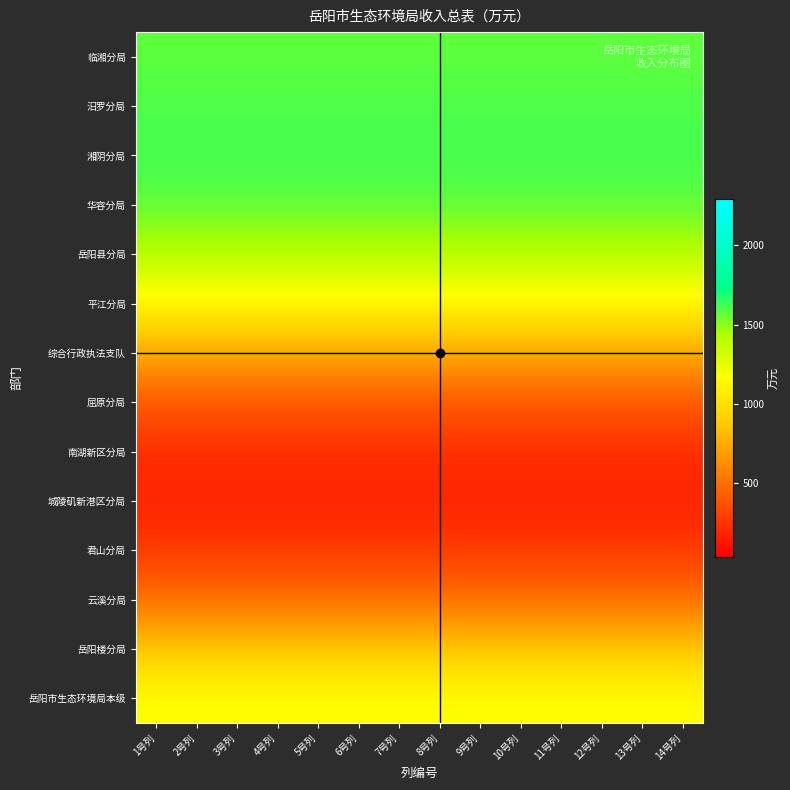

Reading right to left, list all the values displayed in this chart.

岳阳市生态环境局本级: 14号列=1170.7	13号列=1170.7	12号列=1170.7	11号列=1170.7	10号列=1170.7	9号列=1170.7	8号列=1170.7	7号列=1170.7	6号列=1170.7	5号列=1170.7	4号列=1170.7	3号列=1170.7	2号列=1170.7	1号列=1170.7
岳阳楼分局: 14号列=868.3	13号列=868.3	12号列=868.3	11号列=868.3	10号列=868.3	9号列=868.3	8号列=868.3	7号列=868.3	6号列=868.3	5号列=868.3	4号列=868.3	3号列=868.3	2号列=868.3	1号列=868.3
云溪分局: 14号列=505.6	13号列=505.6	12号列=505.6	11号列=505.6	10号列=505.6	9号列=505.6	8号列=505.6	7号列=505.6	6号列=505.6	5号列=505.6	4号列=505.6	3号列=505.6	2号列=505.6	1号列=505.6
君山分局: 14号列=270.2	13号列=270.2	12号列=270.2	11号列=270.2	10号列=270.2	9号列=270.2	8号列=270.2	7号列=270.2	6号列=270.2	5号列=270.2	4号列=270.2	3号列=270.2	2号列=270.2	1号列=270.2
城陵矶新港区分局: 14号列=182.6	13号列=182.6	12号列=182.6	11号列=182.6	10号列=182.6	9号列=182.6	8号列=182.6	7号列=182.6	6号列=182.6	5号列=182.6	4号列=182.6	3号列=182.6	2号列=182.6	1号列=182.6
南湖新区分局: 14号列=221.1	13号列=221.1	12号列=221.1	11号列=221.1	10号列=221.1	9号列=221.1	8号列=221.1	7号列=221.1	6号列=221.1	5号列=221.1	4号列=221.1	3号列=221.1	2号列=221.1	1号列=221.1
屈原分局: 14号列=403.0	13号列=403.0	12号列=403.0	11号列=403.0	10号列=403.0	9号列=403.0	8号列=403.0	7号列=403.0	6号列=403.0	5号列=403.0	4号列=403.0	3号列=403.0	2号列=403.0	1号列=403.0
综合行政执法支队: 14号列=731.7	13号列=731.7	12号列=731.7	11号列=731.7	10号列=731.7	9号列=731.7	8号列=731.7	7号列=731.7	6号列=731.7	5号列=731.7	4号列=731.7	3号列=731.7	2号列=731.7	1号列=731.7
平江分局: 14号列=1115.9	13号列=1115.9	12号列=1115.9	11号列=1115.9	10号列=1115.9	9号列=1115.9	8号列=1115.9	7号列=1115.9	6号列=1115.9	5号列=1115.9	4号列=1115.9	3号列=1115.9	2号列=1115.9	1号列=1115.9
岳阳县分局: 14号列=1417.3	13号列=1417.3	12号列=1417.3	11号列=1417.3	10号列=1417.3	9号列=1417.3	8号列=1417.3	7号列=1417.3	6号列=1417.3	5号列=1417.3	4号列=1417.3	3号列=1417.3	2号列=1417.3	1号列=1417.3
华容分局: 14号列=1574.9	13号列=1574.9	12号列=1574.9	11号列=1574.9	10号列=1574.9	9号列=1574.9	8号列=1574.9	7号列=1574.9	6号列=1574.9	5号列=1574.9	4号列=1574.9	3号列=1574.9	2号列=1574.9	1号列=1574.9
湘阴分局: 14号列=1619.8	13号列=1619.8	12号列=1619.8	11号列=1619.8	10号列=1619.8	9号列=1619.8	8号列=1619.8	7号列=1619.8	6号列=1619.8	5号列=1619.8	4号列=1619.8	3号列=1619.8	2号列=1619.8	1号列=1619.8
汨罗分局: 14号列=1603.0	13号列=1603.0	12号列=1603.0	11号列=1603.0	10号列=1603.0	9号列=1603.0	8号列=1603.0	7号列=1603.0	6号列=1603.0	5号列=1603.0	4号列=1603.0	3号列=1603.0	2号列=1603.0	1号列=1603.0
临湘分局: 14号列=1573.1	13号列=1573.1	12号列=1573.1	11号列=1573.1	10号列=1573.1	9号列=1573.1	8号列=1573.1	7号列=1573.1	6号列=1573.1	5号列=1573.1	4号列=1573.1	3号列=1573.1	2号列=1573.1	1号列=1573.1